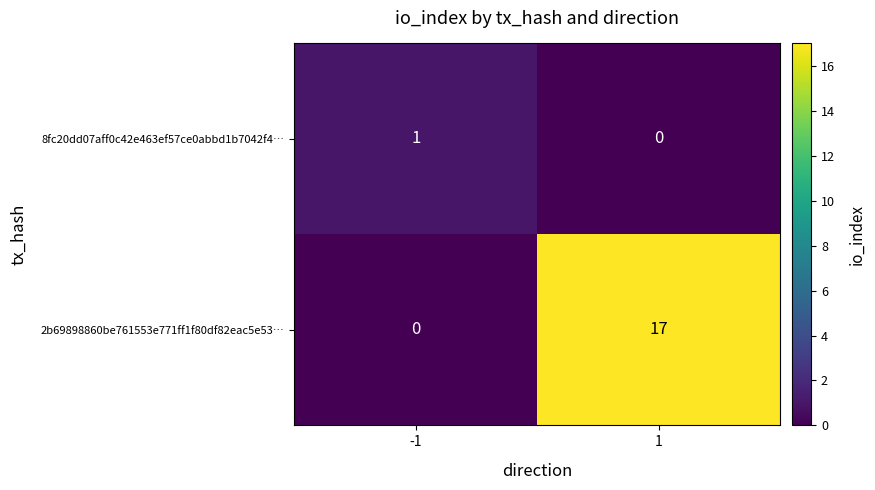

What is the sum of the 2b69898860be761553e771ff1f80df82eac5e53… values at 1 and -1?

17